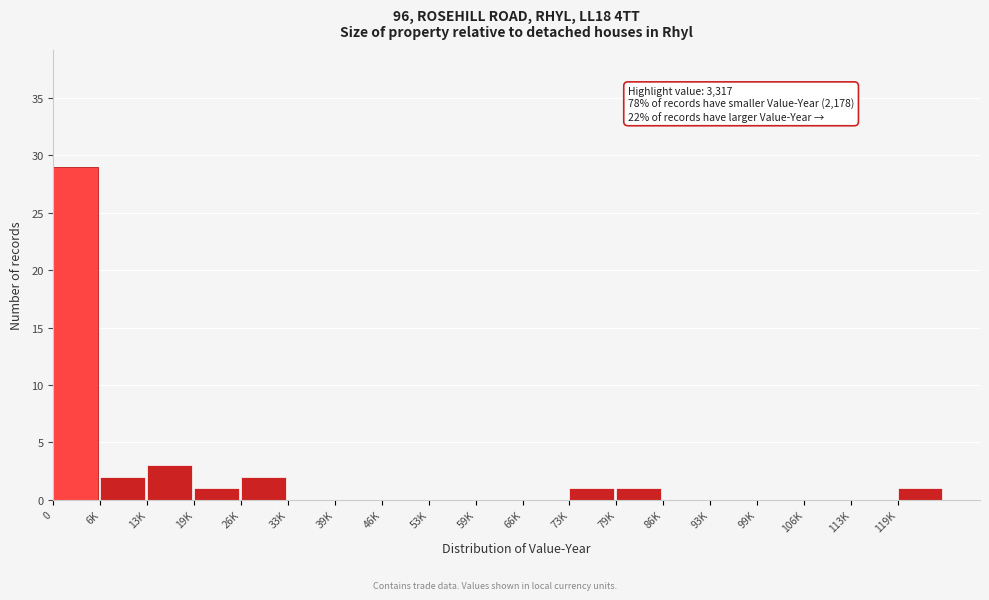

Reading left to right, extract all data points from this chart.

0=29	6K=2	13K=3	19K=1	26K=2	33K=0	39K=0	46K=0	53K=0	59K=0	66K=0	73K=1	79K=1	86K=0	93K=0	99K=0	106K=0	113K=0	119K=1